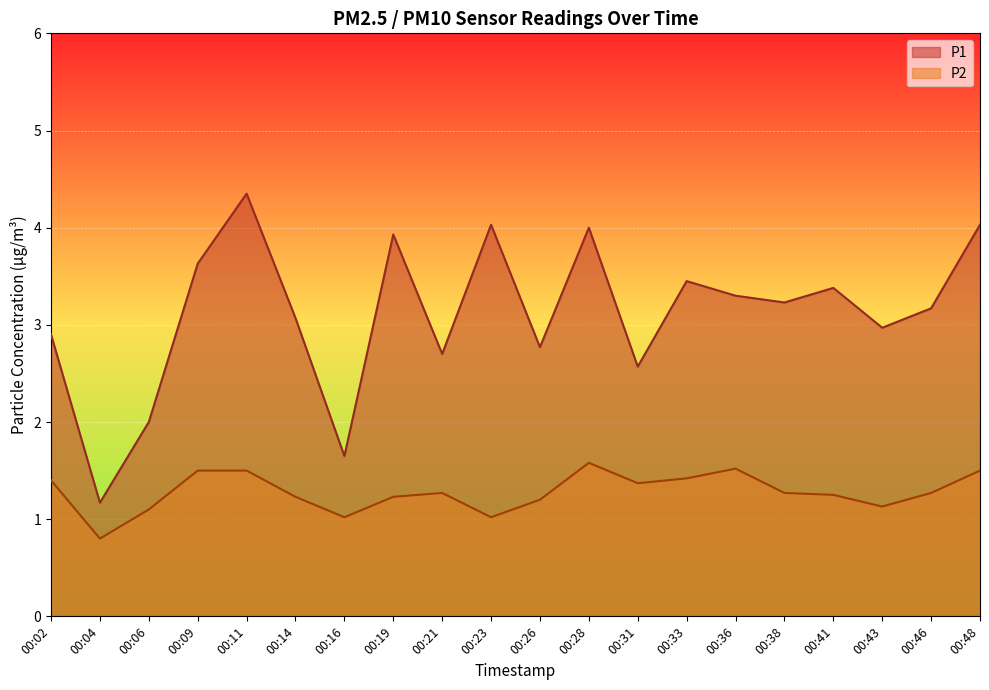

Reading left to right, extract all data points from this chart.

P1: 00:02=2.9	00:04=1.2	00:06=2.0	00:09=3.6	00:11=4.3	00:14=3.1	00:16=1.6	00:19=3.9	00:21=2.7	00:23=4.0	00:26=2.8	00:28=4.0	00:31=2.6	00:33=3.5	00:36=3.3	00:38=3.2	00:41=3.4	00:43=3.0	00:46=3.2	00:48=4.0
P2: 00:02=1.4	00:04=0.8	00:06=1.1	00:09=1.5	00:11=1.5	00:14=1.2	00:16=1.0	00:19=1.2	00:21=1.3	00:23=1.0	00:26=1.2	00:28=1.6	00:31=1.4	00:33=1.4	00:36=1.5	00:38=1.3	00:41=1.2	00:43=1.1	00:46=1.3	00:48=1.5